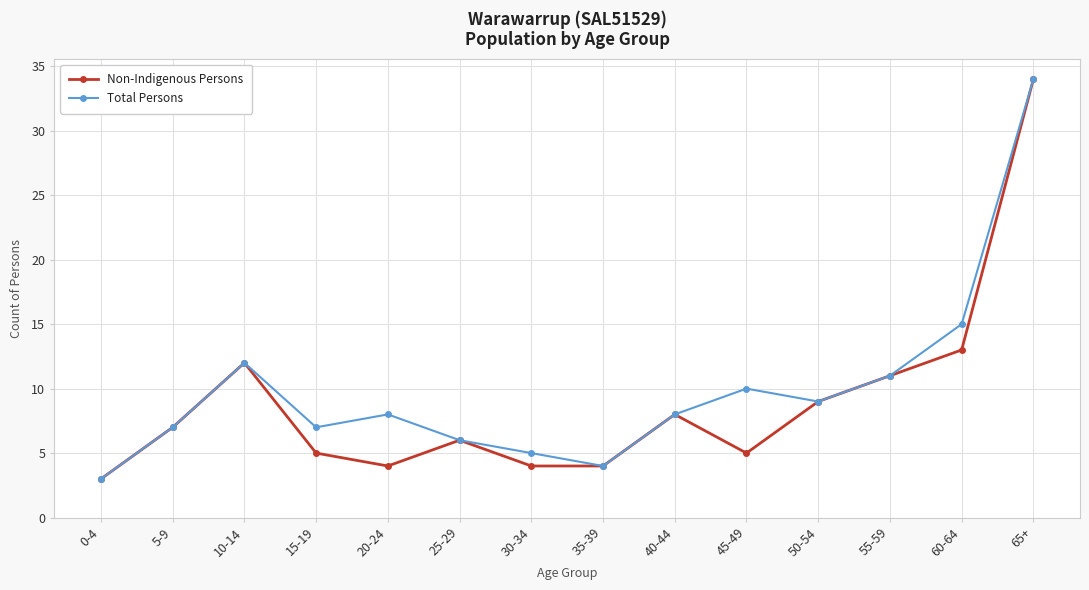

True or false: Total Persons has more than 1 interior local peaks.

True